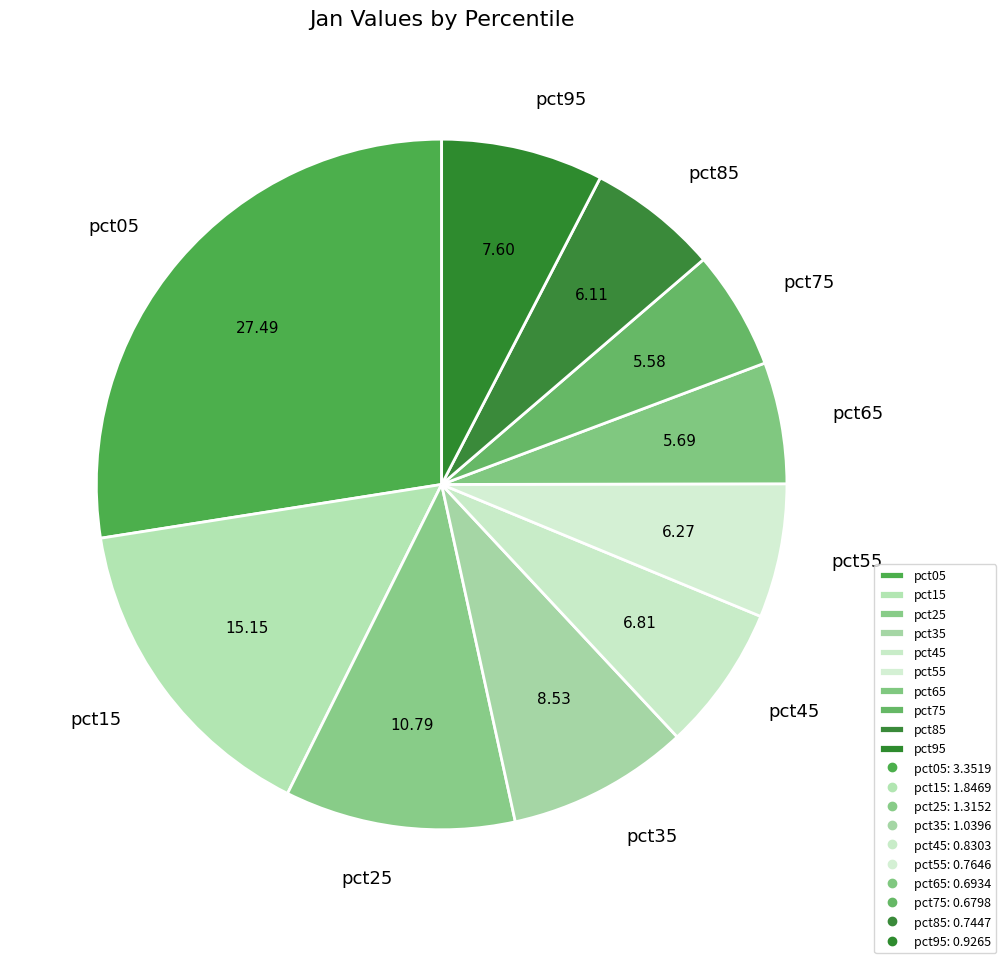

True or false: pct65 accounts for 13% of the total.

False